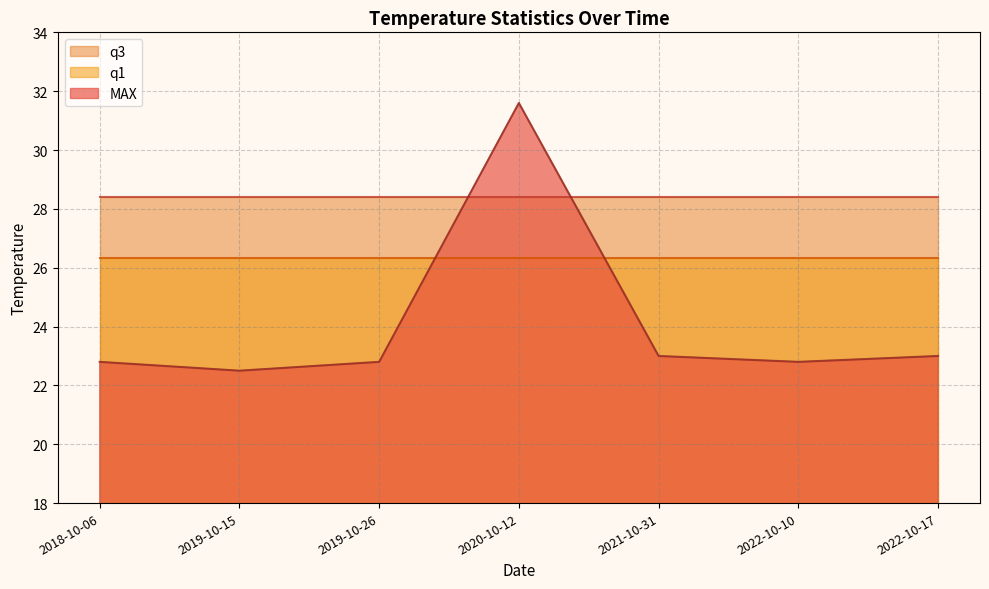

Which series changed the most between 2020-10-12 and 2022-10-10?

MAX